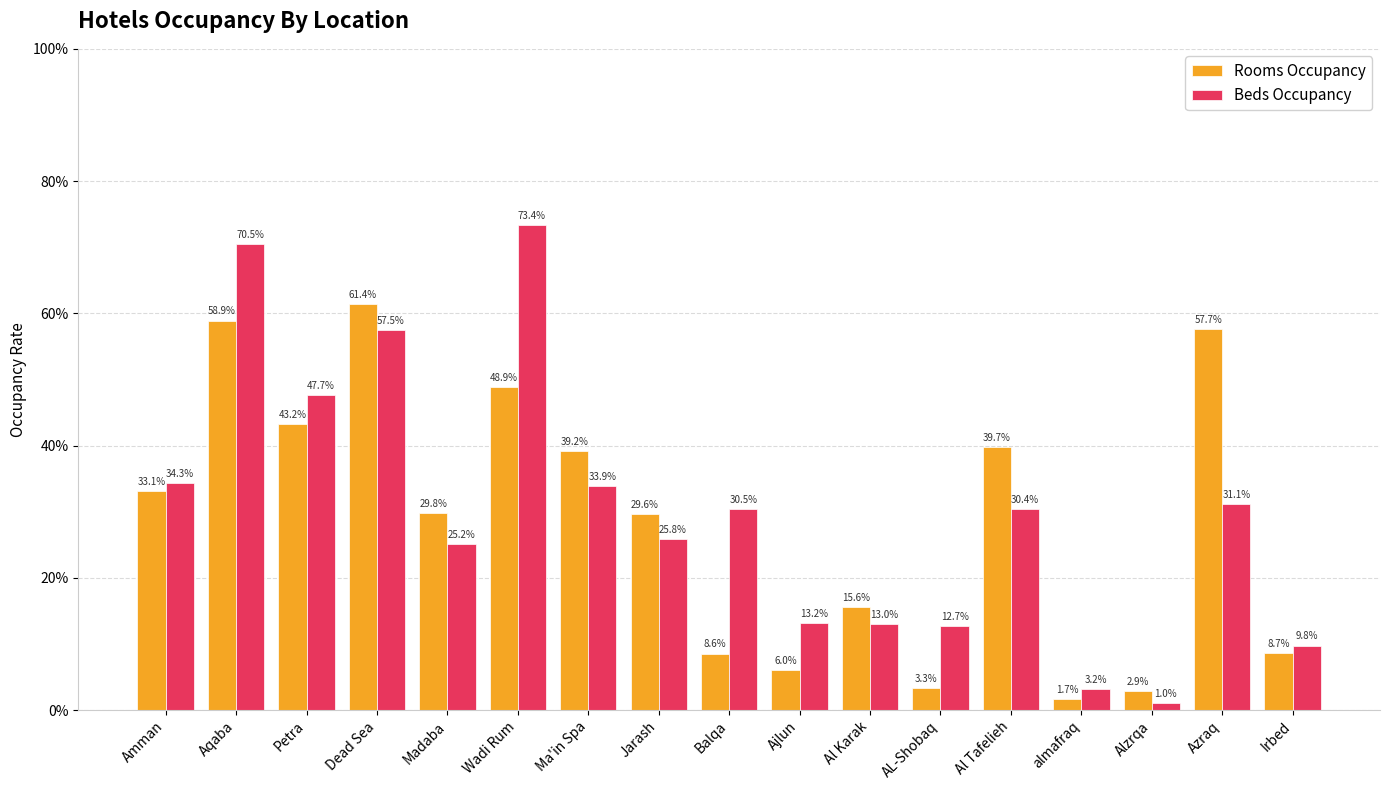

What are all the series names shown in the legend?

Rooms Occupancy, Beds Occupancy